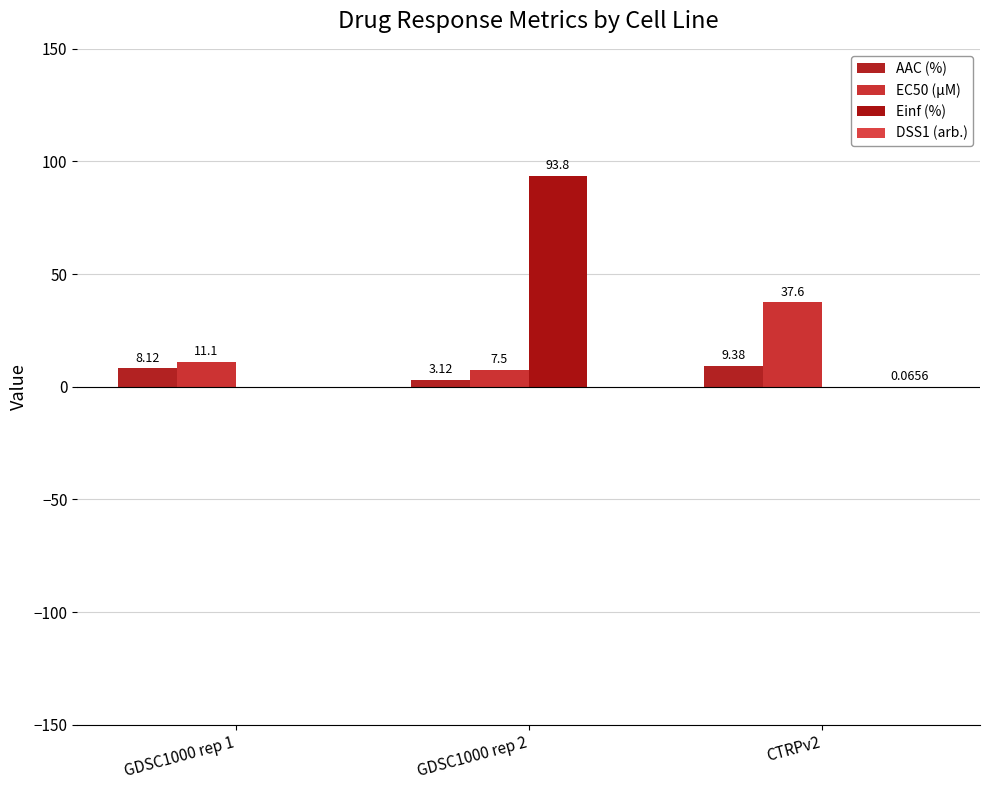

What is the average value of the Einf (%) series?

31.2